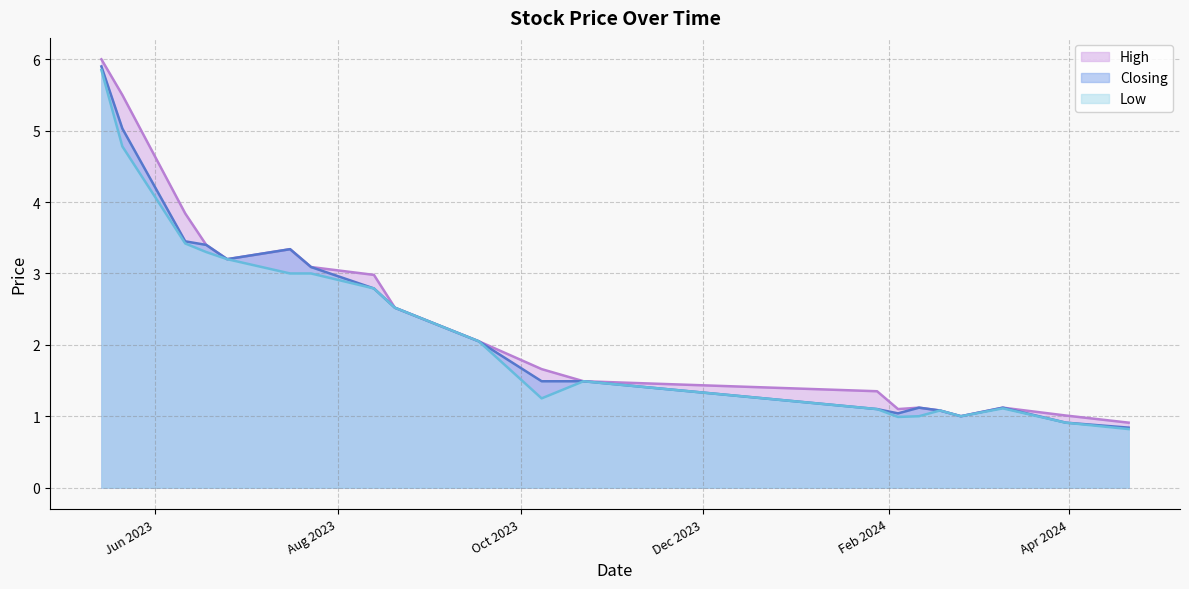

How many distinct data groups are displayed?

3